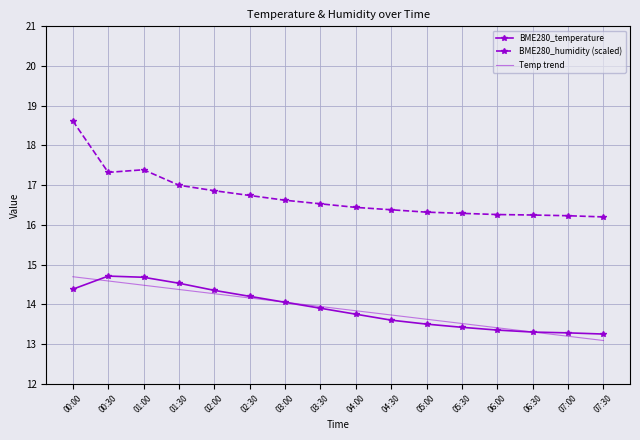

What position from the left is 03:30?

8